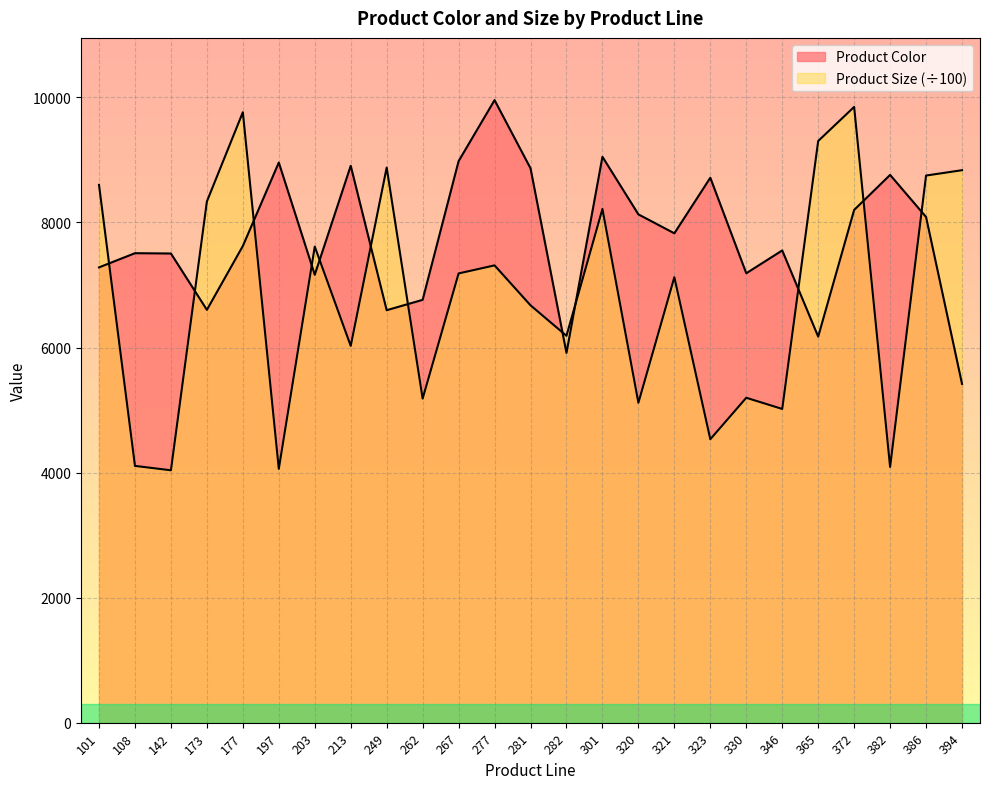

Between 203 and 330, which series saw the biggest shift?

Product Size